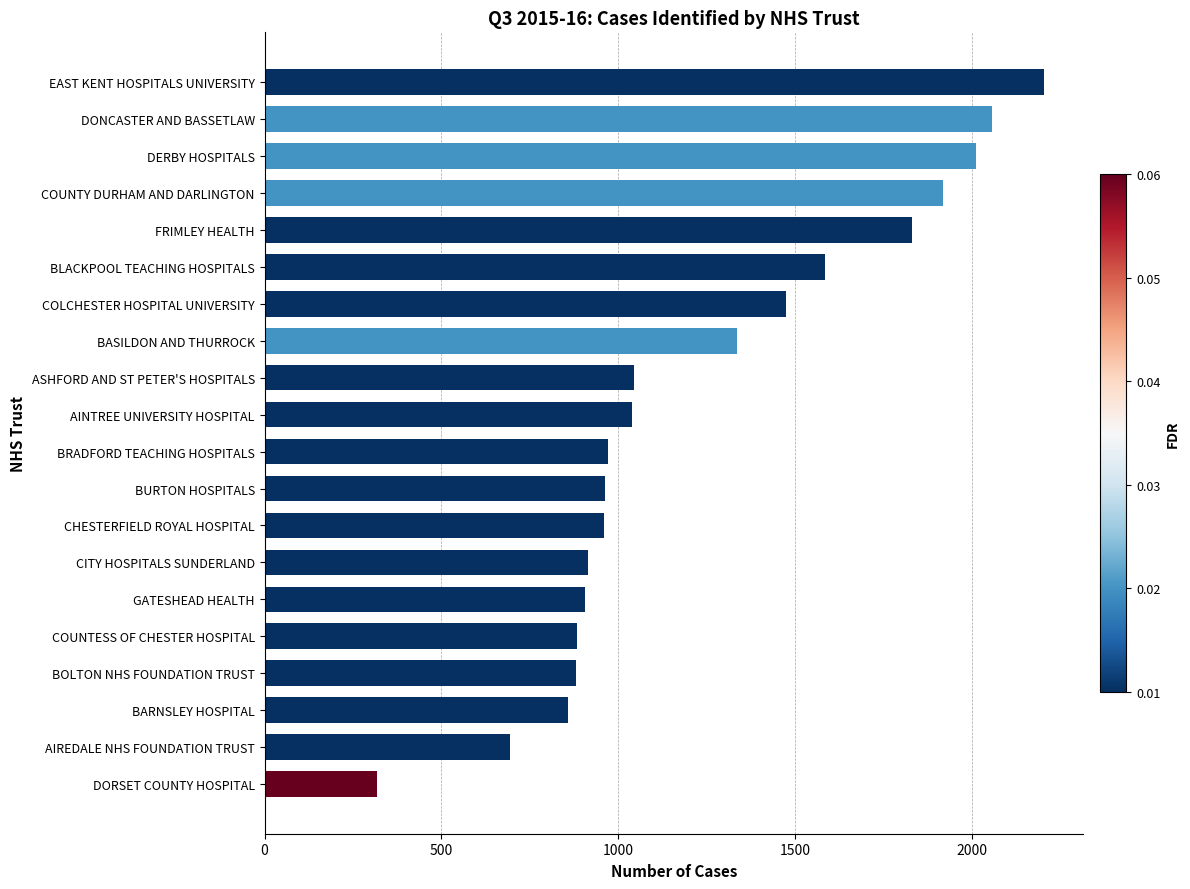

What is the difference between the maximum and second lowest values?

1512